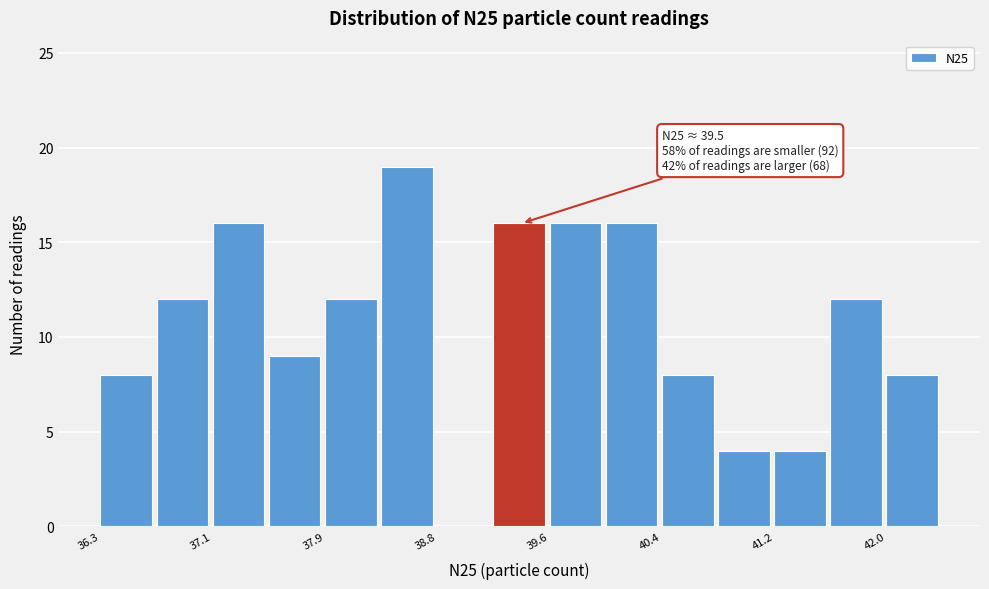

Which range on the x-axis has the tallest bar?

38.3 to 38.8